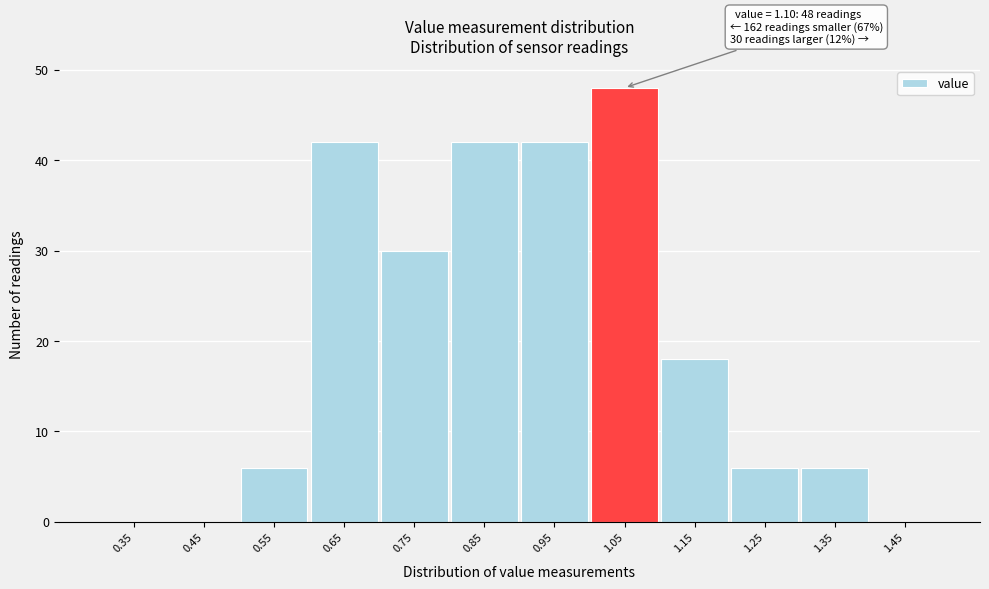

Over which range of the x-axis is the bar tallest?

1.0 to 1.1